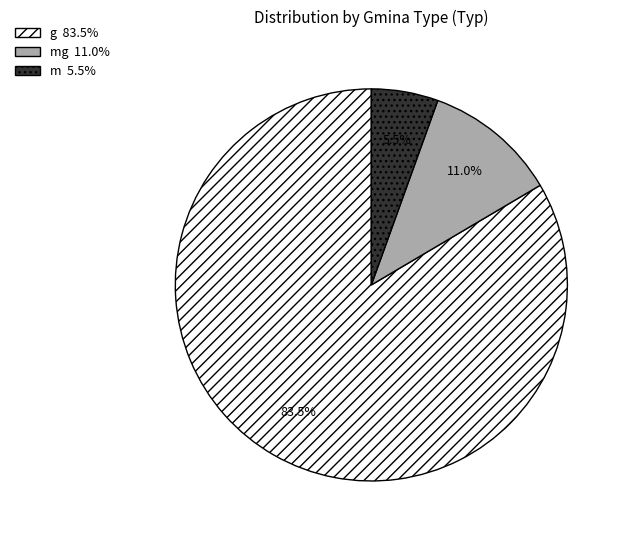

Does any single category account for the majority?

Yes